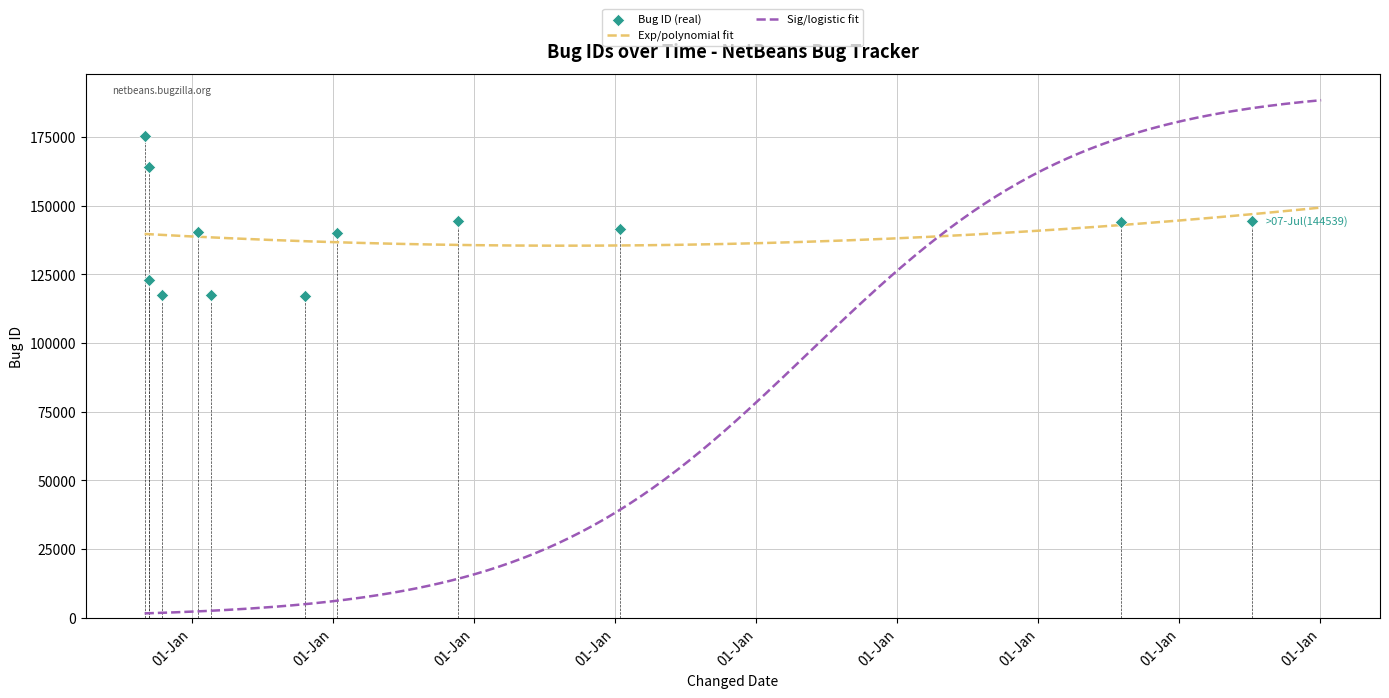

What is the change in value from 2008-09-12 to 2010-01-12?

-23968